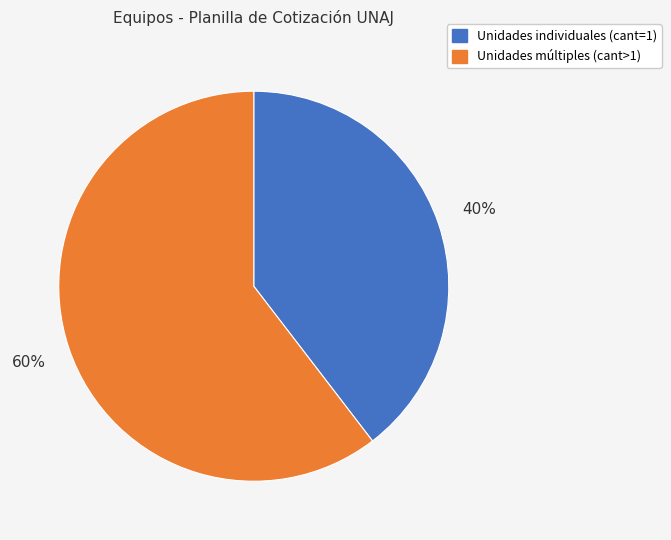

Is there a majority slice in this chart?

Yes